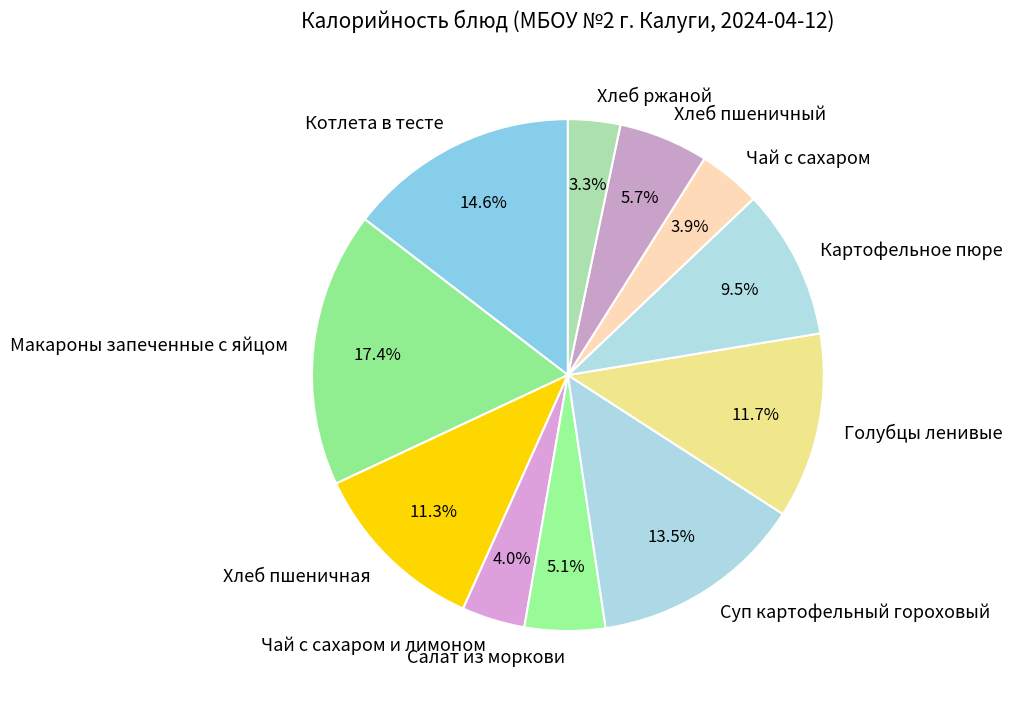

Does any single category account for the majority?

No